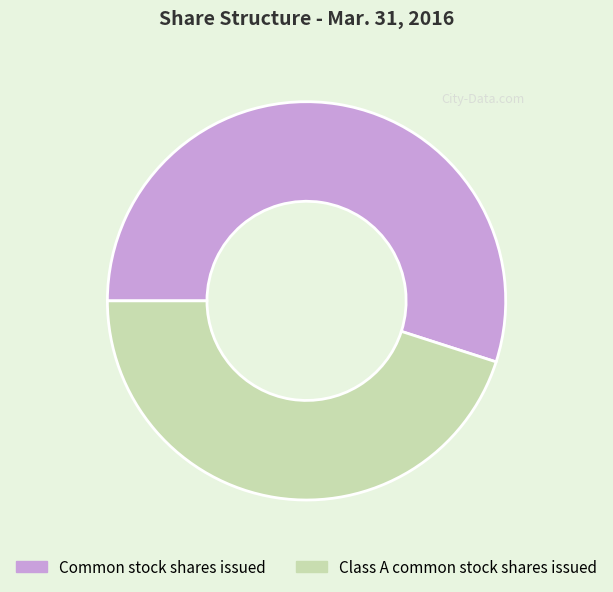

Count the number of slices in the pie.

2